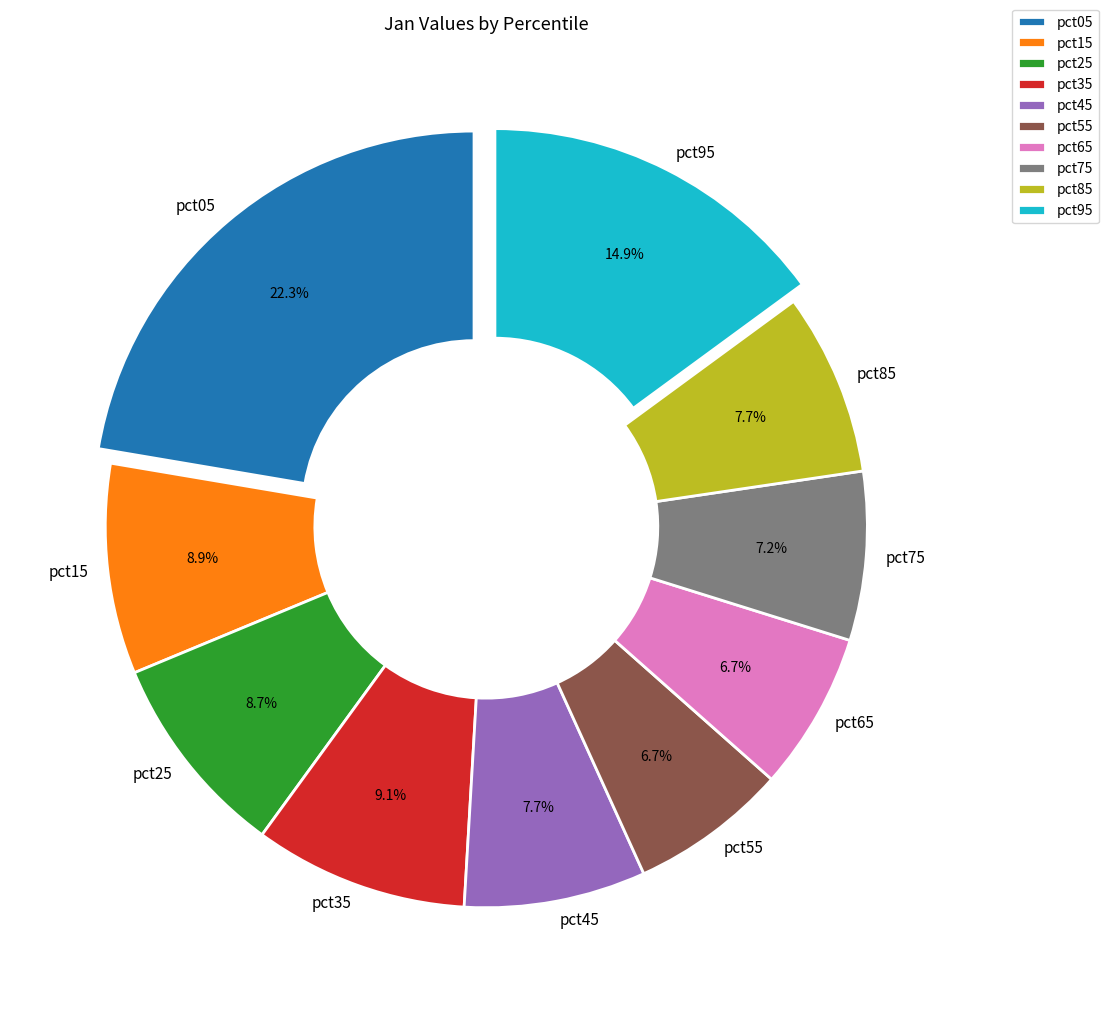

Combined, what portion of the pie is pct55 and pct15?

15.6%